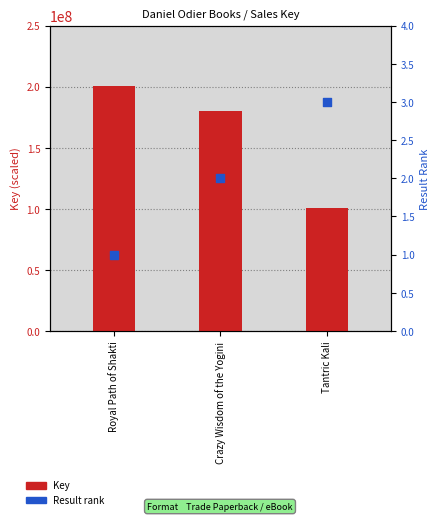

At how many categories does at least one series exceed 170741931?

2